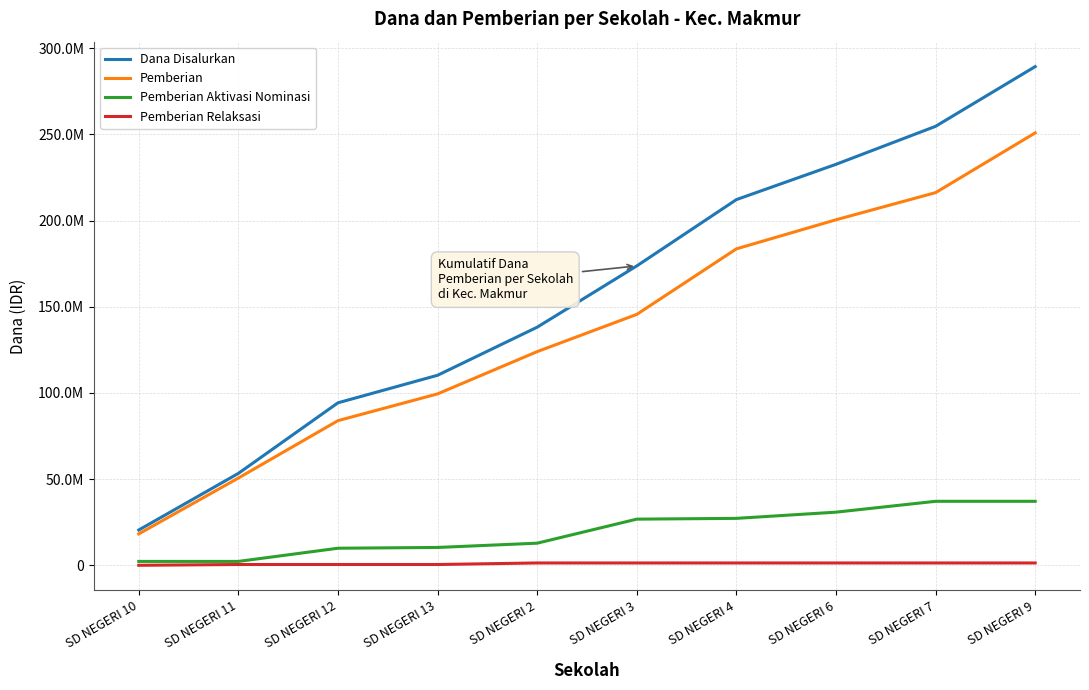

At which category does the chart reach its peak across all series?

SD NEGERI 9